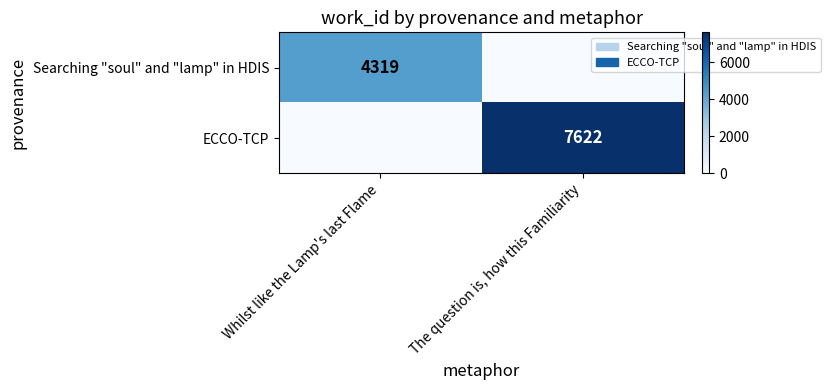

True or false: ECCO-TCP has a value of 11343 at The question is, how this Familiarity.

False